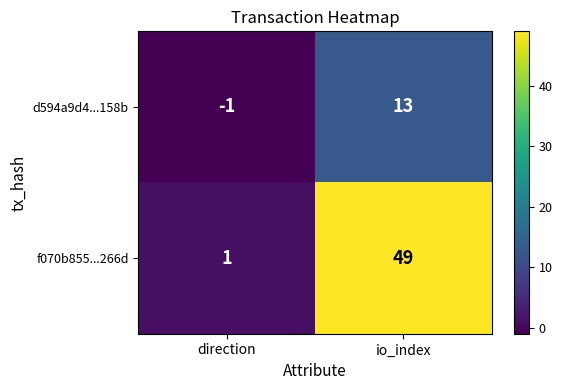

Reading right to left, list all the values displayed in this chart.

d594a9d4...158b: 13	-1
f070b855...266d: 49	1